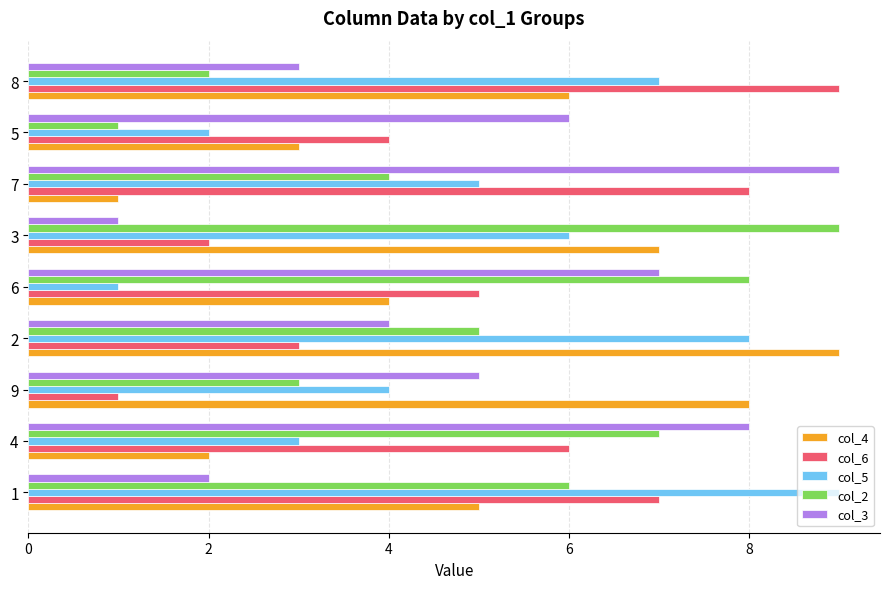

How many data points does each series have?

9